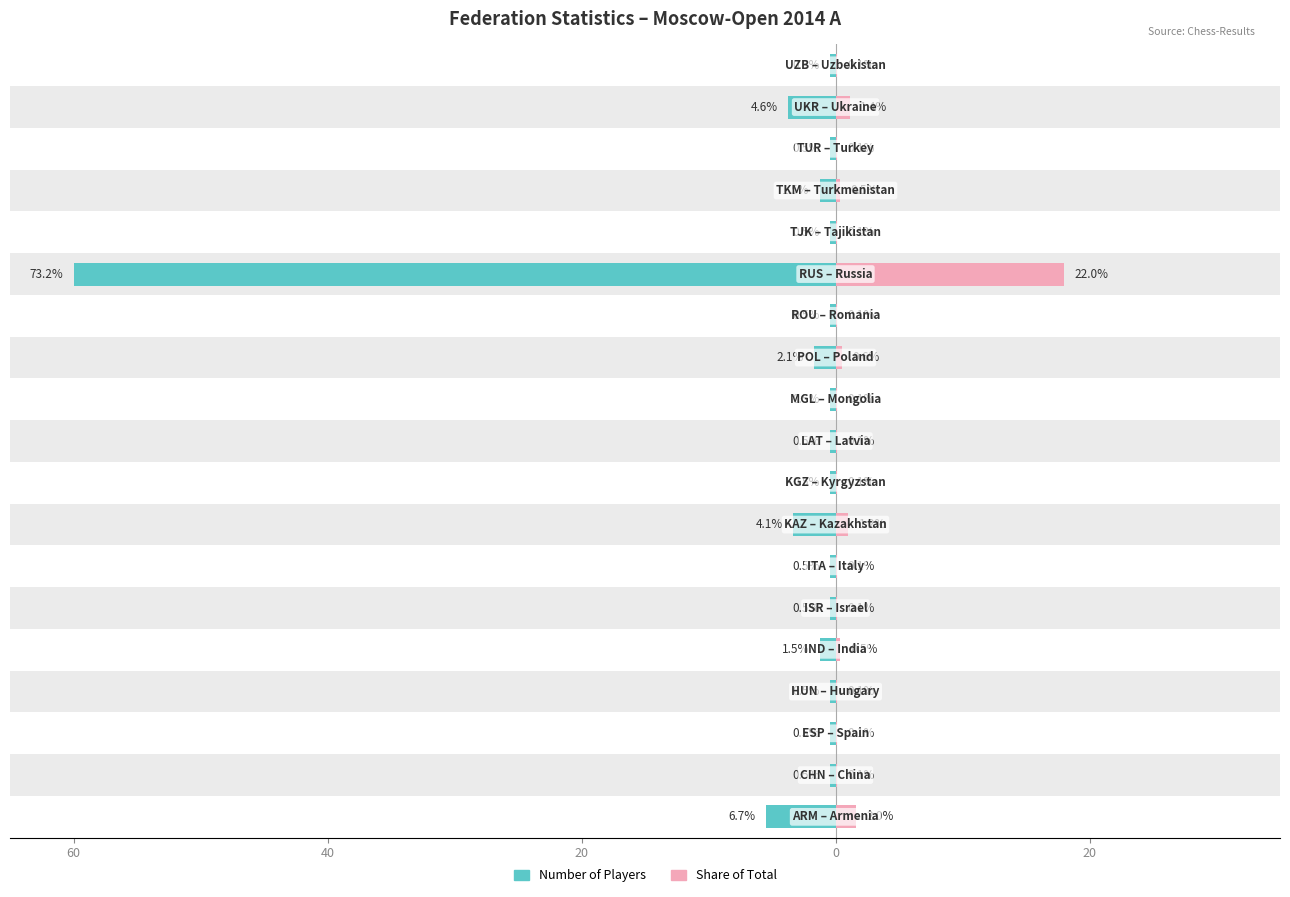

Are the bars grouped side by side (vs. stacked)?

No